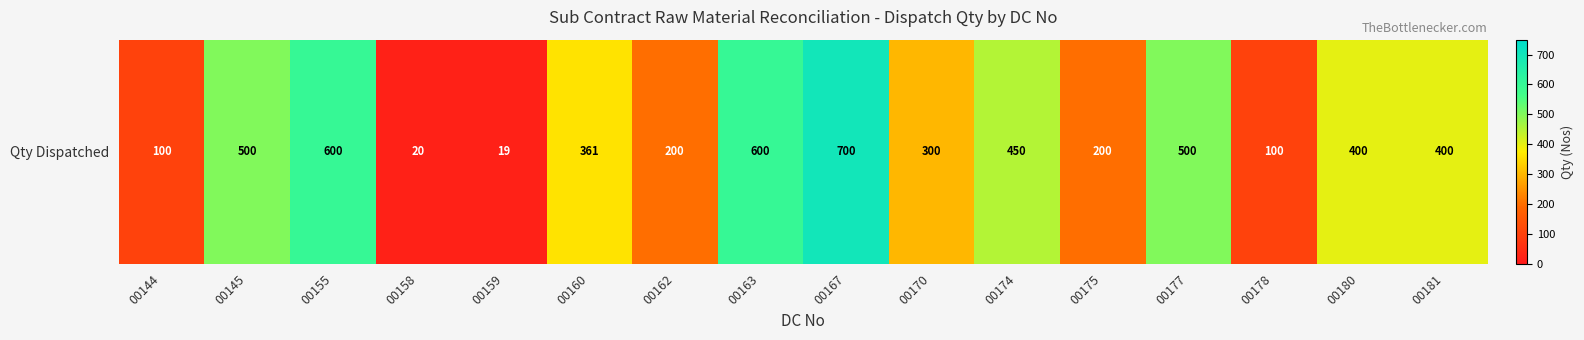

True or false: the data shows 639 at 00174.

False